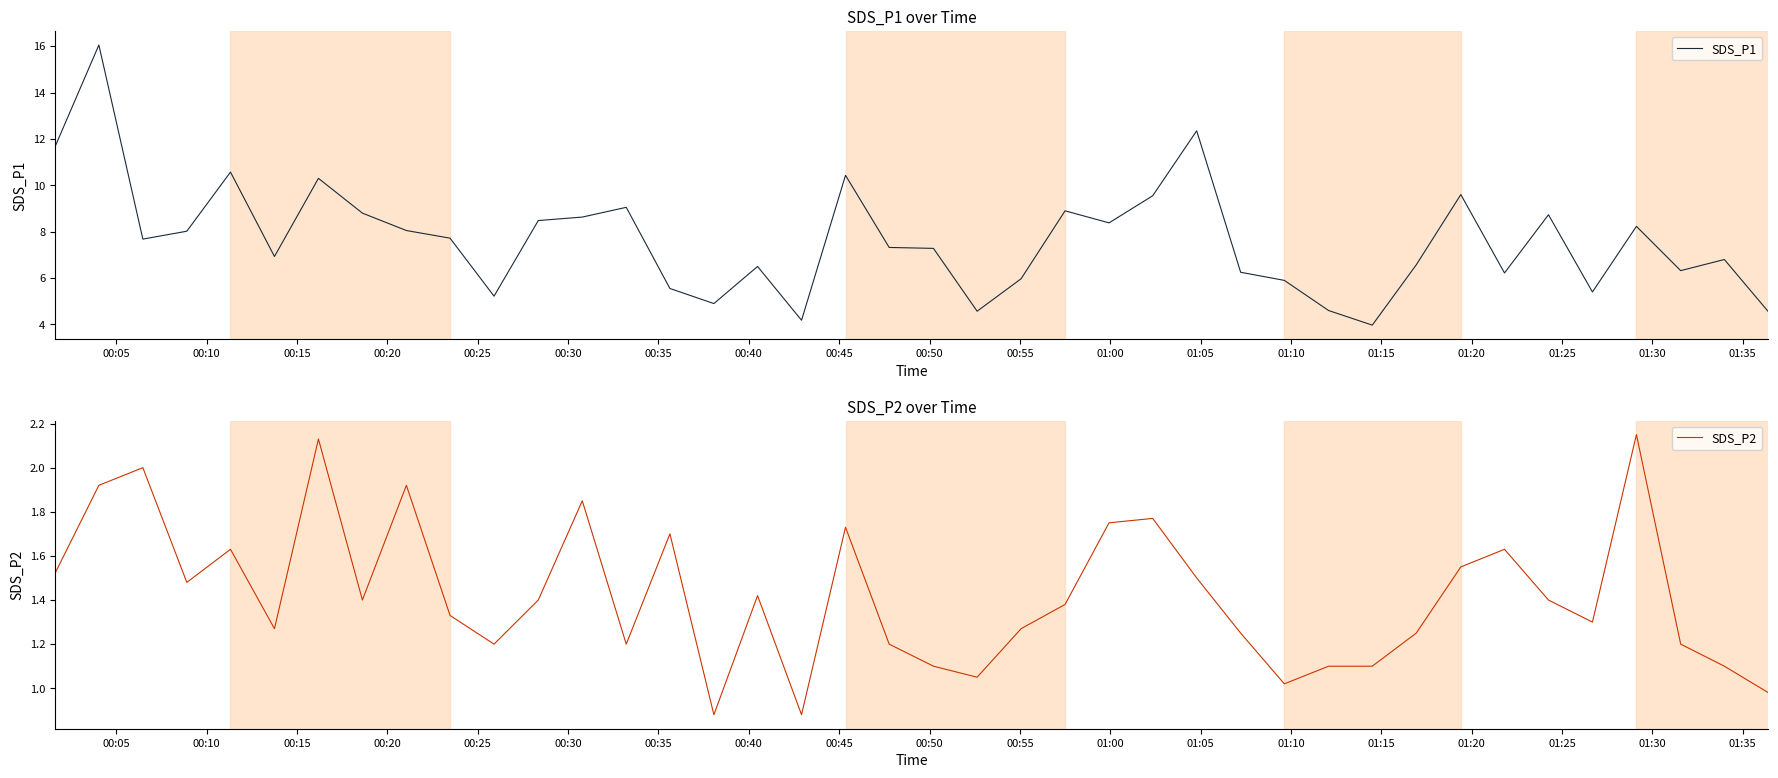

What is the minimum value for SDS_P1?

4.0